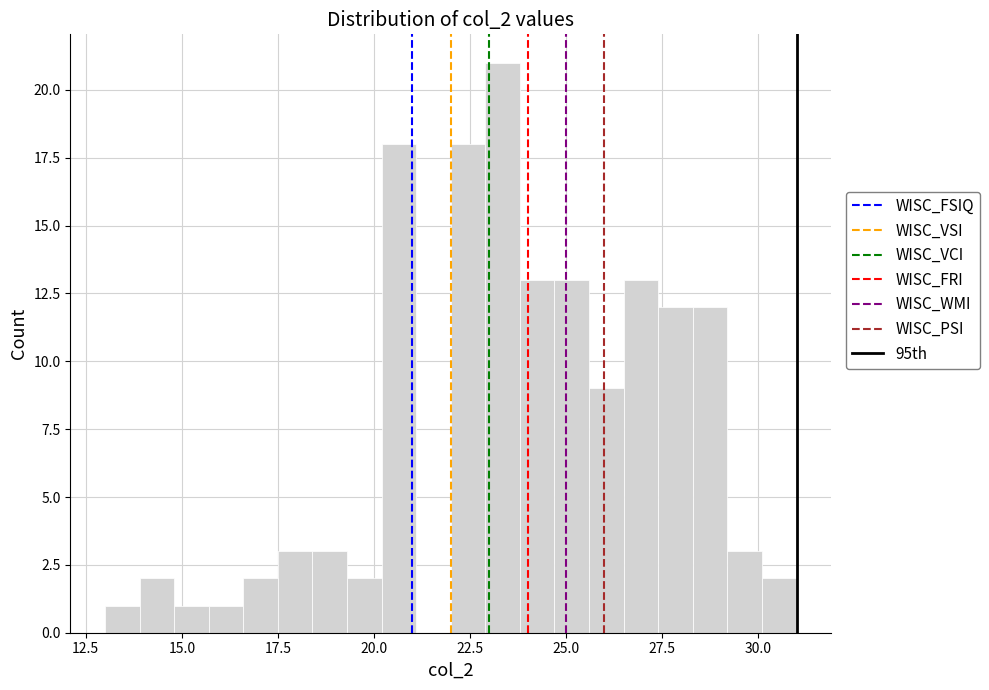

Read against the x-axis, roughly where is the centre of the tallest bar?

23.5